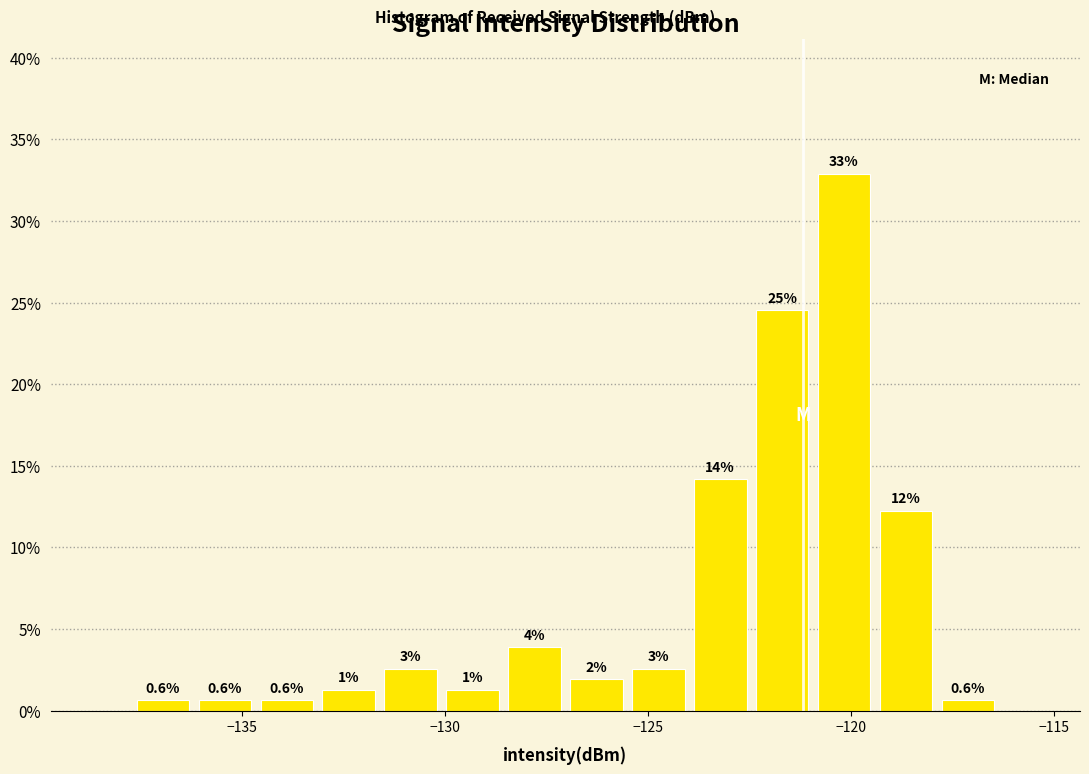

Around what value on the x-axis is the tallest bar? Give the approximate position of its centre, as read against the axis.

-120.0